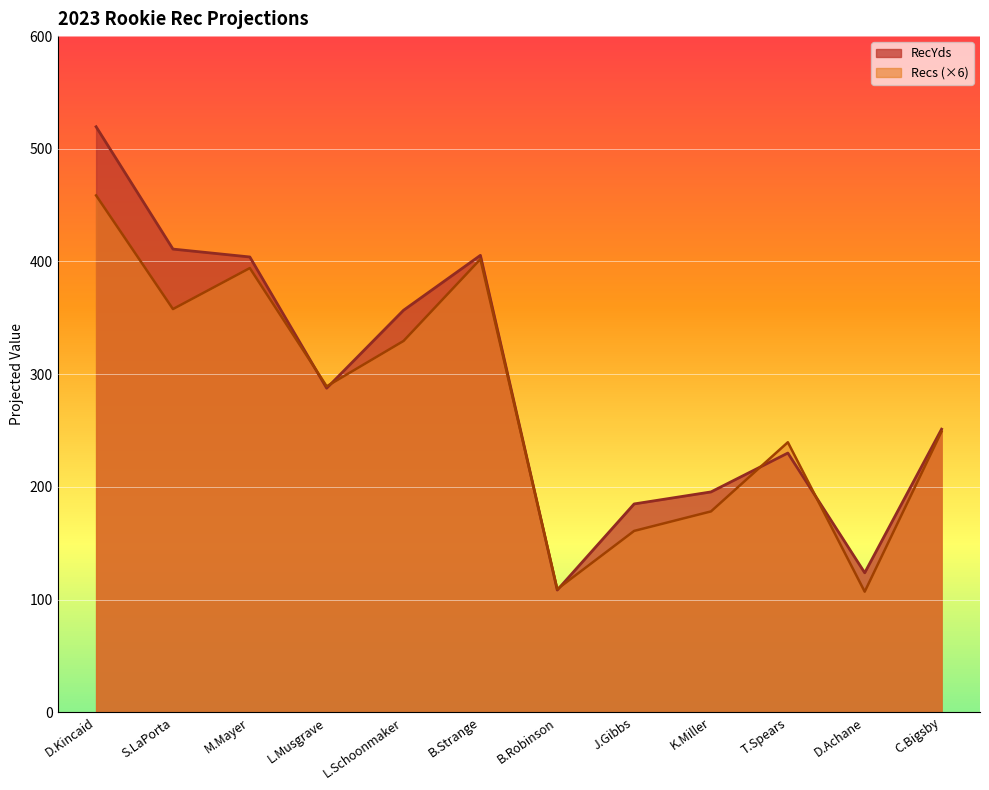

How many interior local valleys does the Rec series have?

4